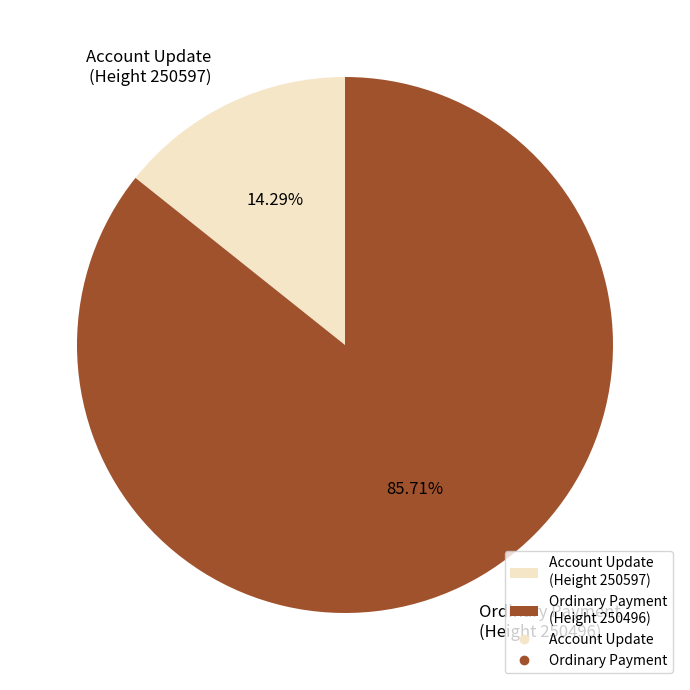

Is there any slice that represents more than half of the pie?

Yes